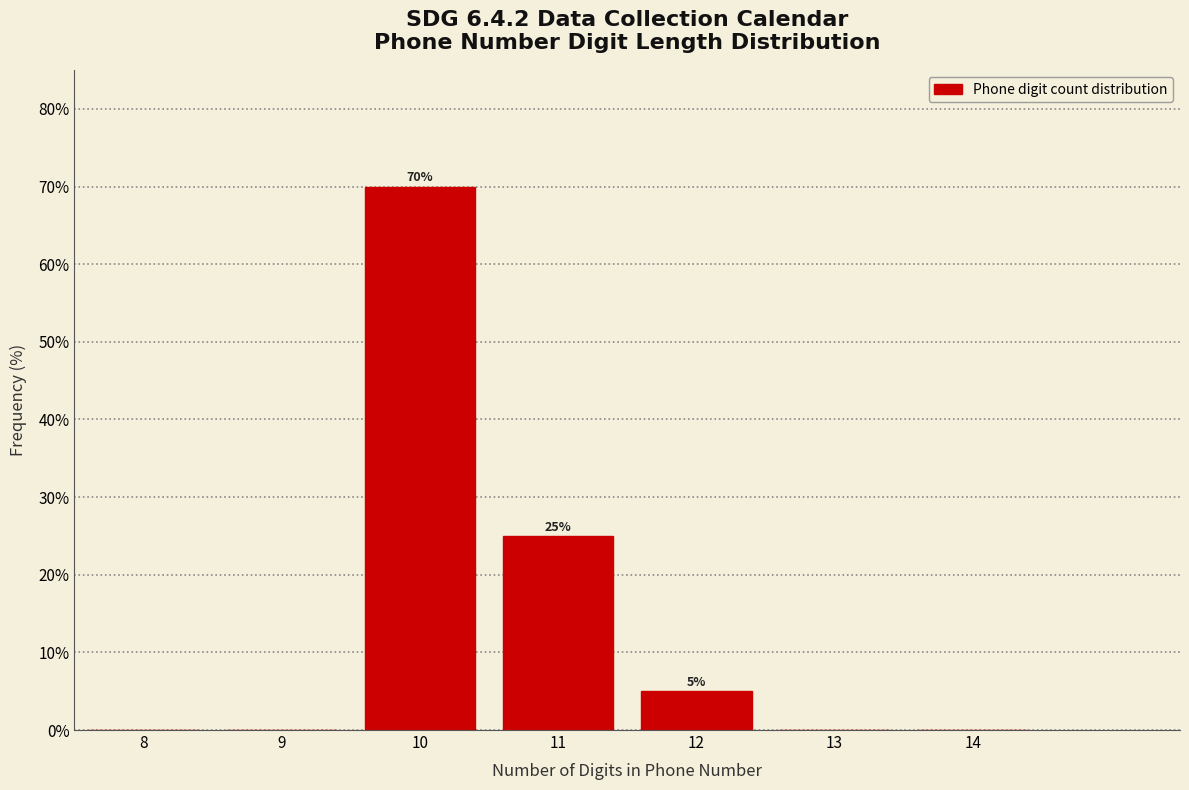

Reading right to left, extract all data points from this chart.

14=0	13=0	12=5	11=25	10=70	9=0	8=0